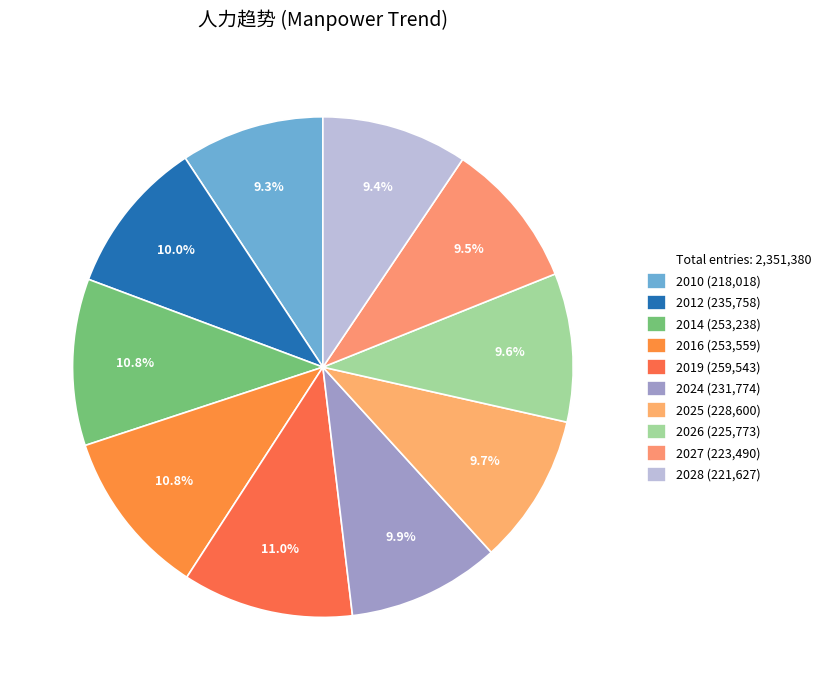

What is the smallest slice in the pie chart?

2010